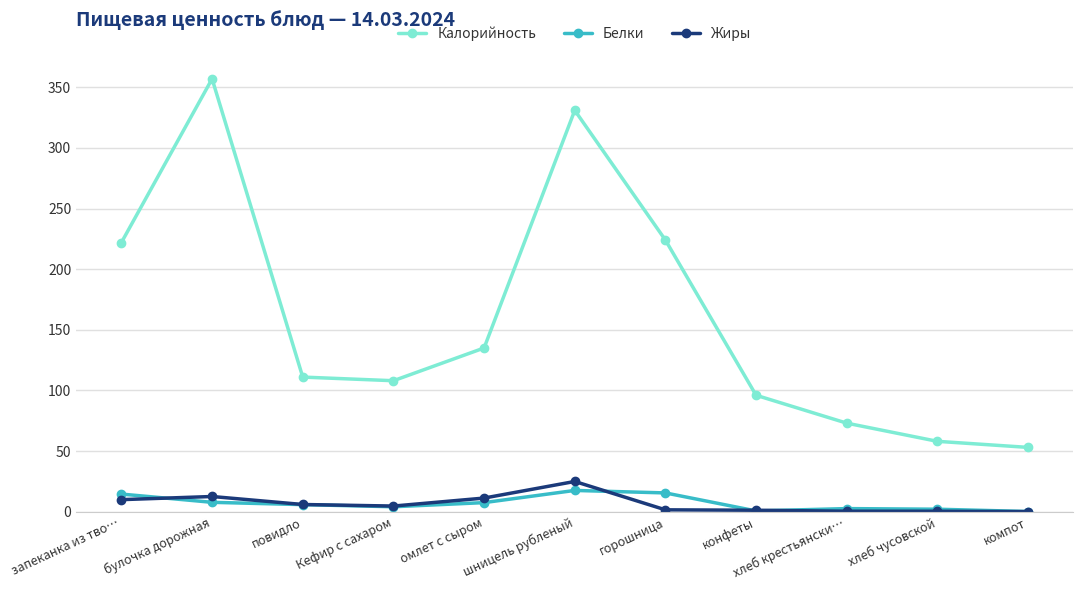

What is the total value across all series at булочка дорожная?

377.2